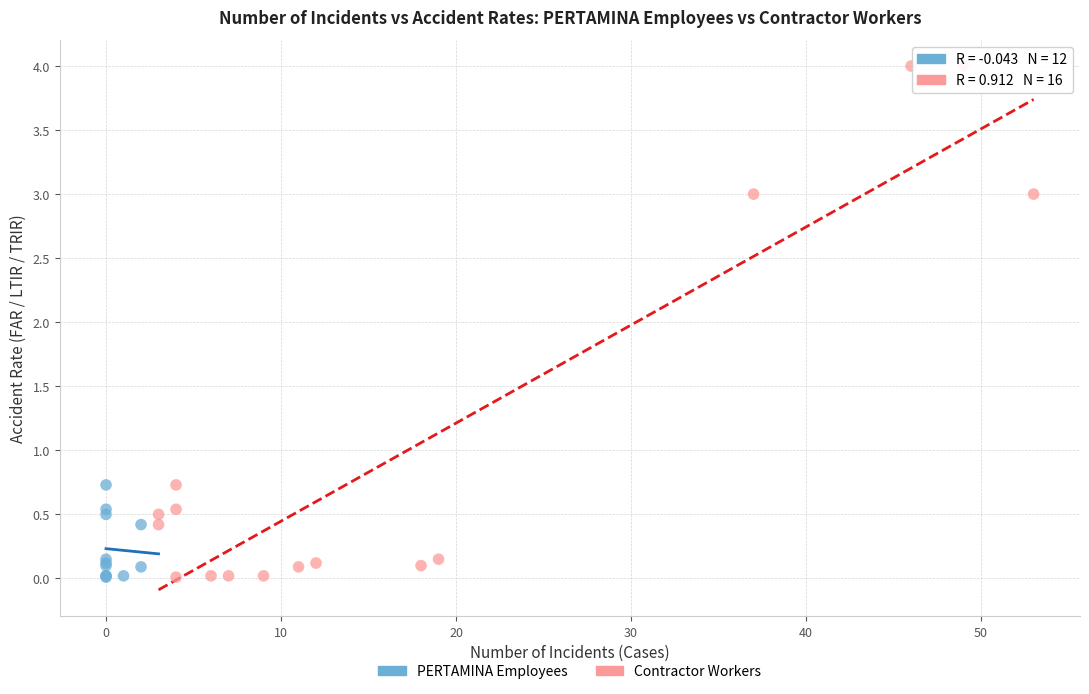

Which series has the widest spread of Y values?

Contractor Workers